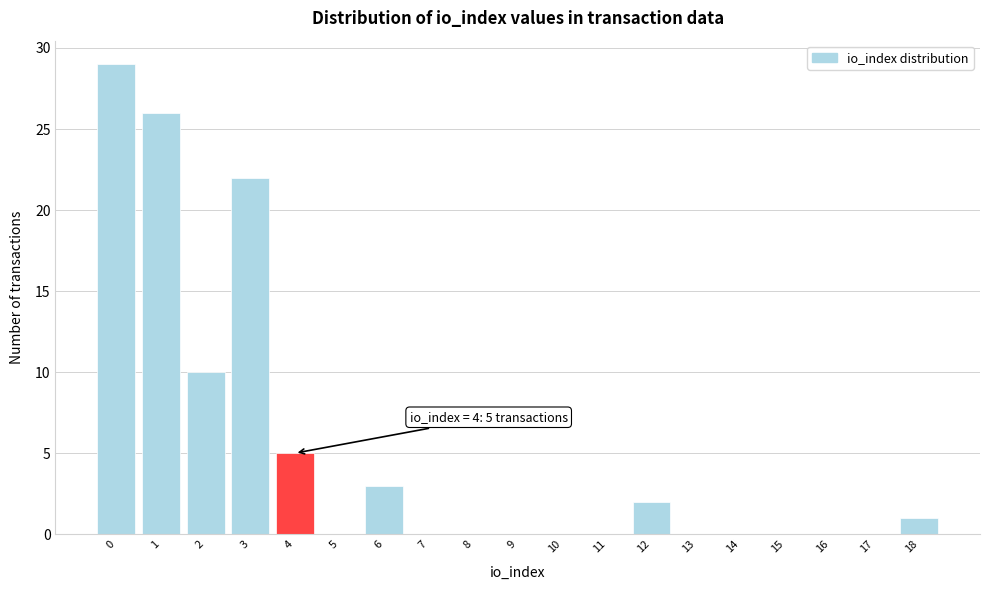

Reading left to right, what are all the values shown in this chart?

0=29	1=26	2=10	3=22	4=5	5=0	6=3	7=0	8=0	9=0	10=0	11=0	12=2	13=0	14=0	15=0	16=0	17=0	18=1